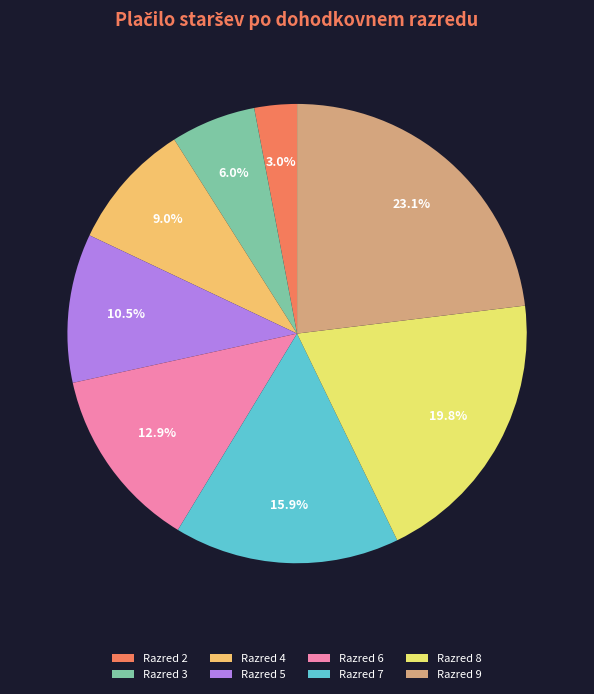

Count the number of slices in the pie.

8